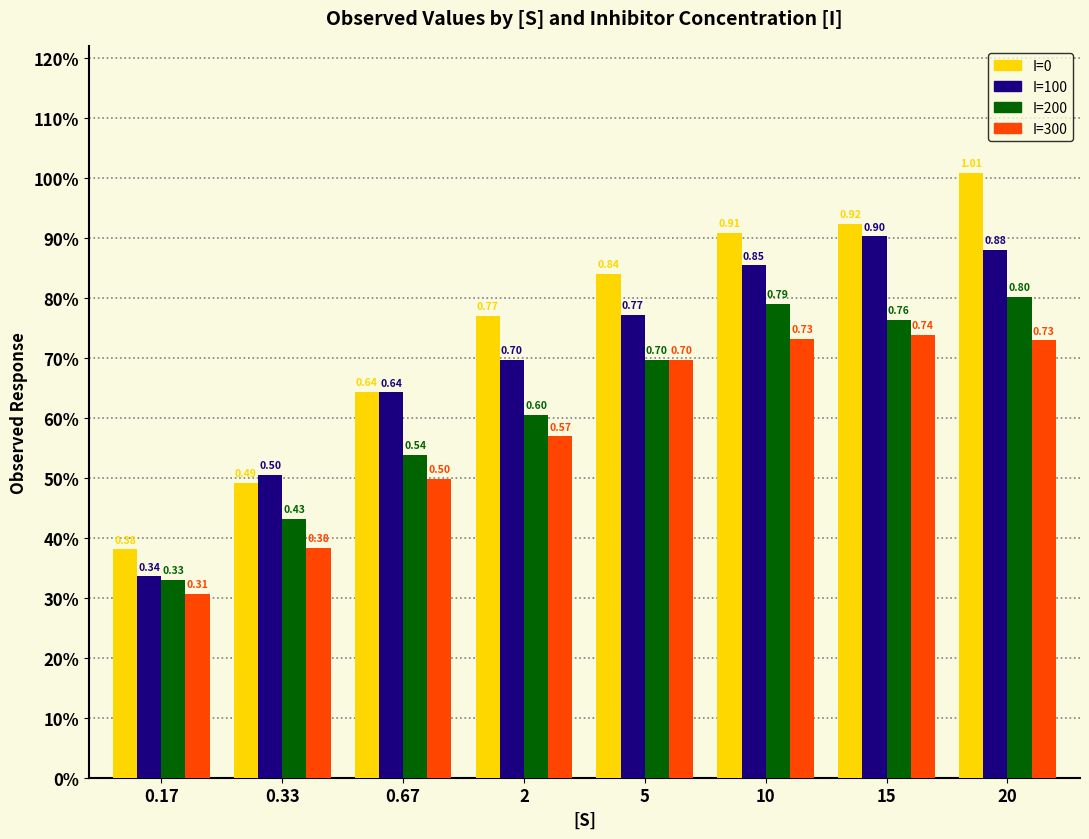

Does the chart contain any negative values?

No